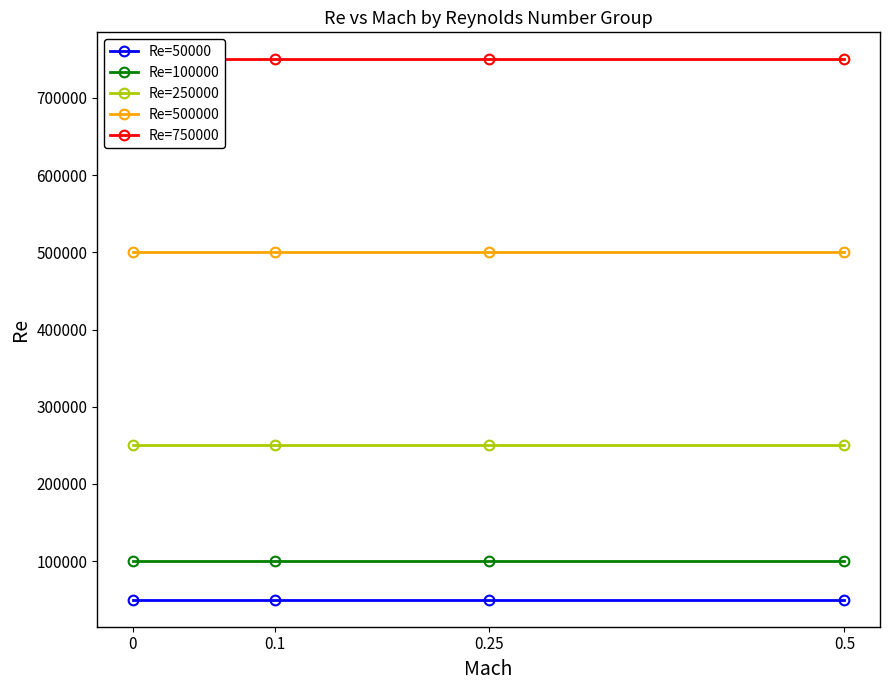

True or false: Re=50000 and Re=100000 intersect in this chart.

False